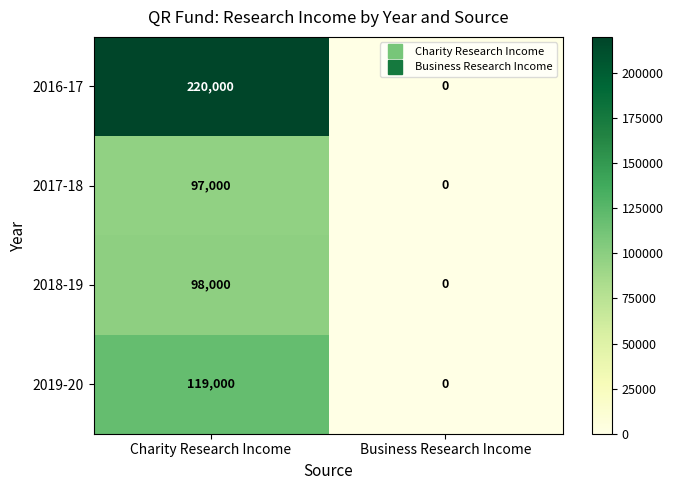

What value does the 2019-20 series have at Charity Research Income?

119000